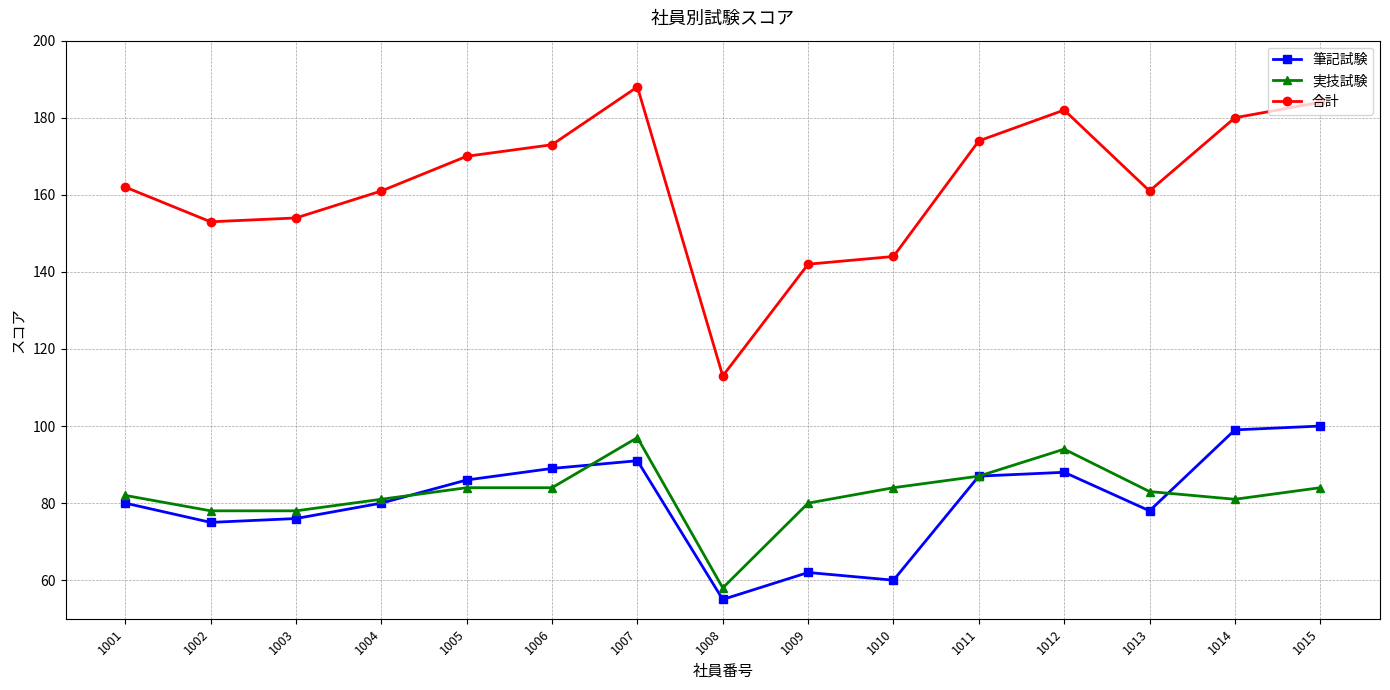

How many interior local peaks does the 合計 series have?

2